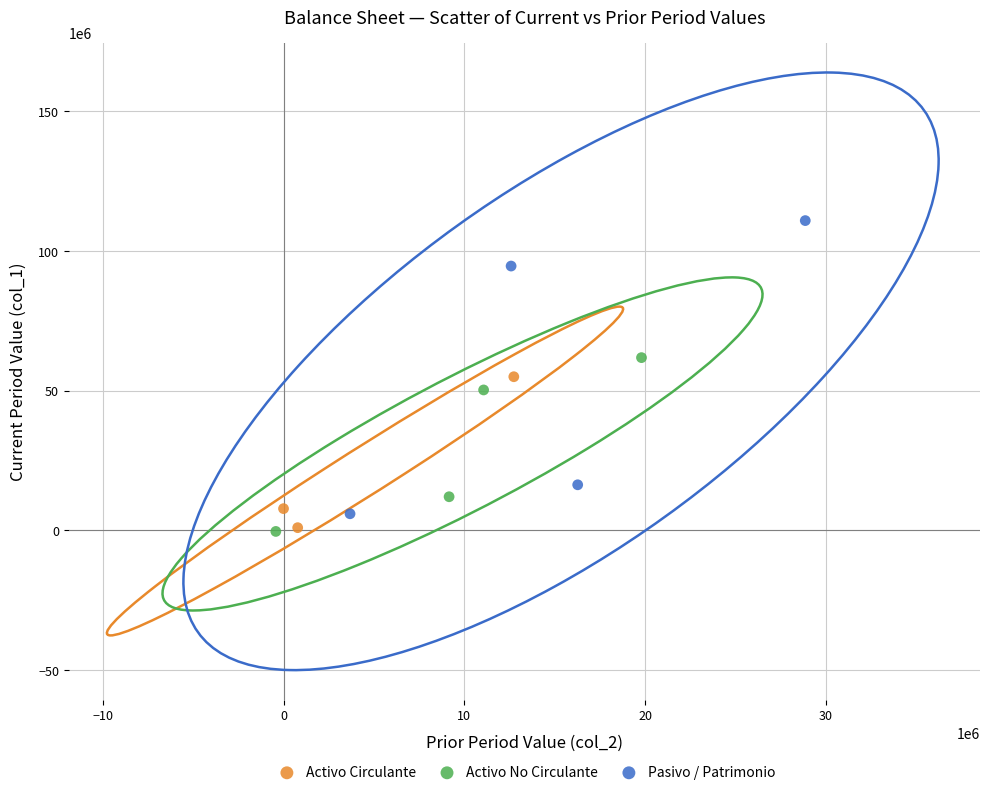

Which series has the largest Y range (max minus min)?

Pasivo / Patrimonio